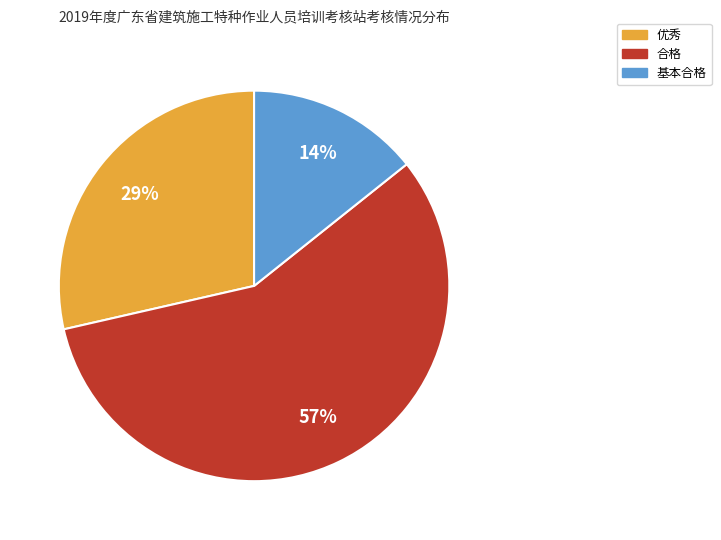

Which category has the biggest portion of the pie?

合格